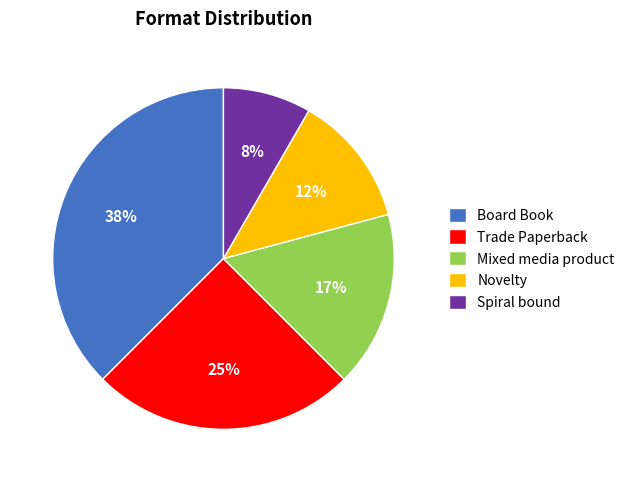

The Novelty slice represents 4% of the pie. True or false?

False